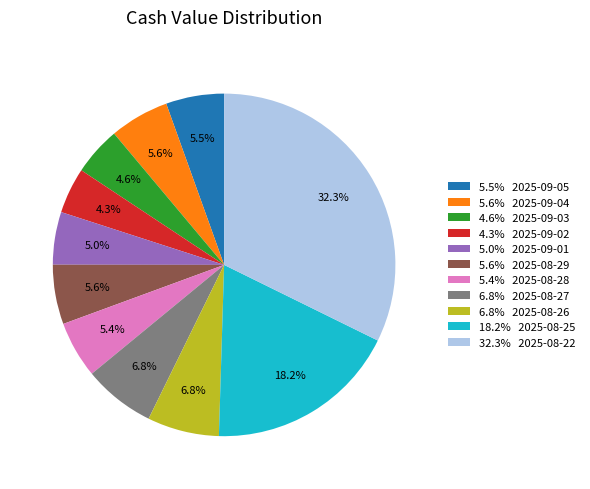

Which slice is the largest?

32.3% 2025-08-22